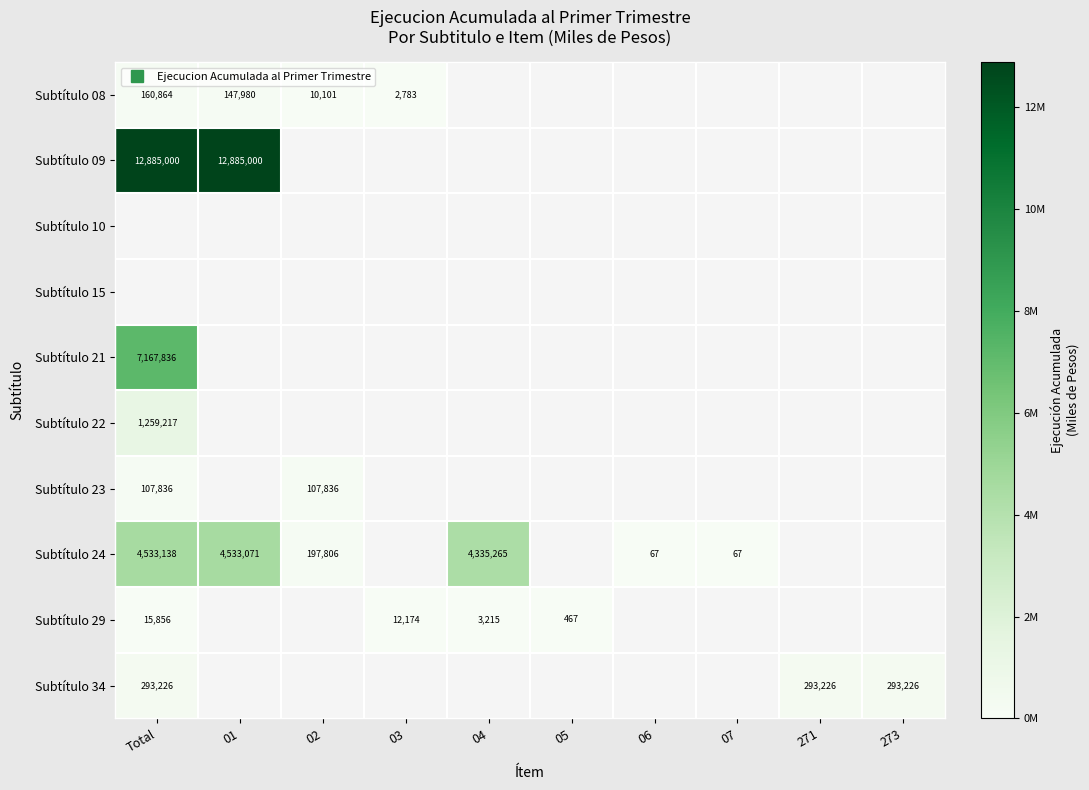

At which label is Subtítulo 09 closest to 12885000?

Total